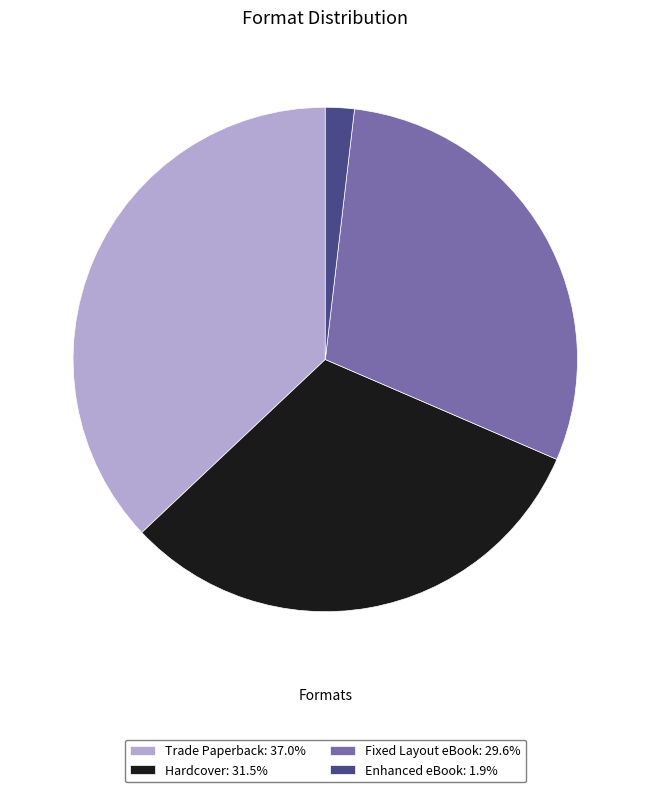

Count the number of slices in the pie.

4